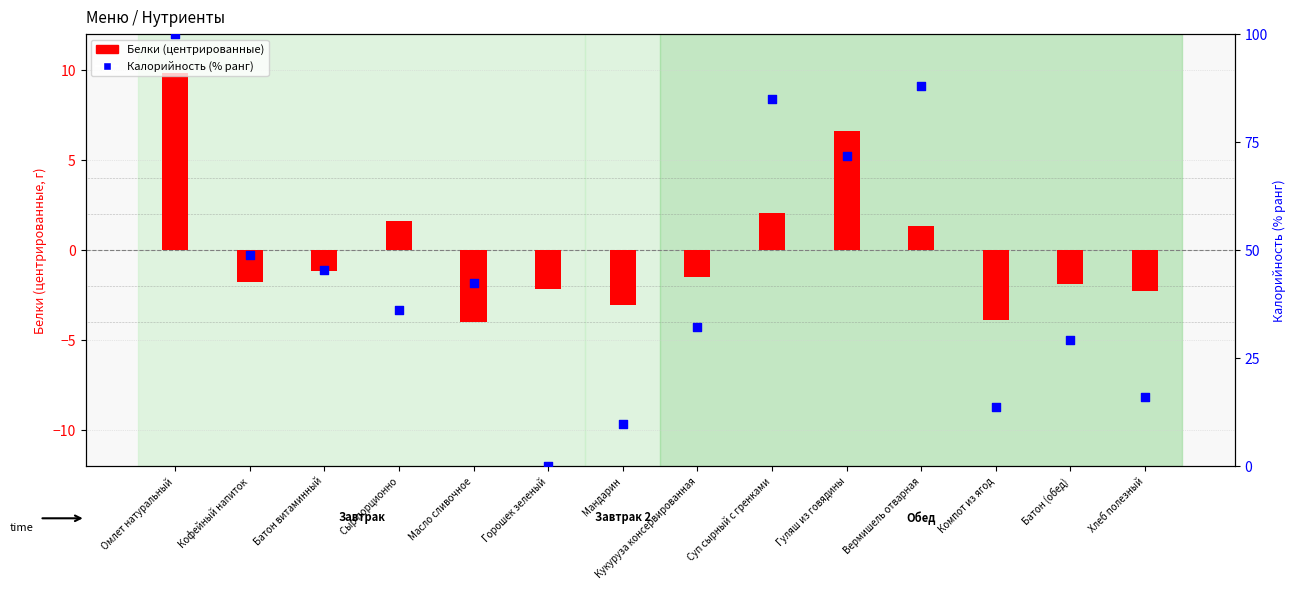

Which series has the largest total across all categories?

Калорийность (% ранг)